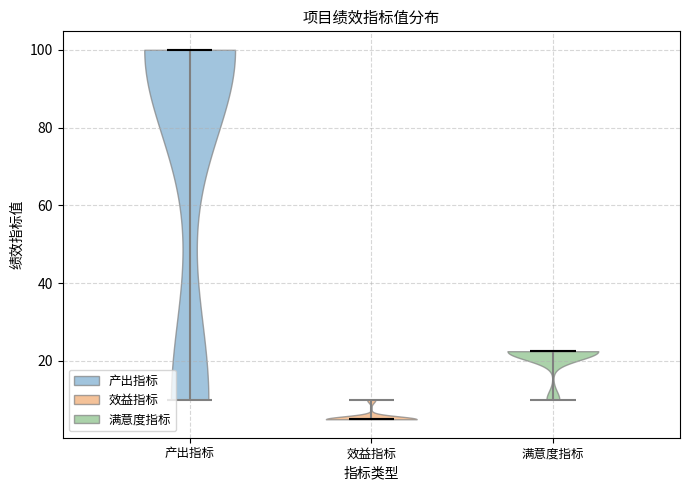

Reading left to right, read every violin against the y-axis: where its median line is, and the lowest and highest points it reaches. The values are not printed on the chart, so give them approximately, as read against the axis.

产出指标: median line 100, lowest point 10, highest point 100
效益指标: median line 6, lowest point 6, highest point 10
满意度指标: median line 22, lowest point 10, highest point 22